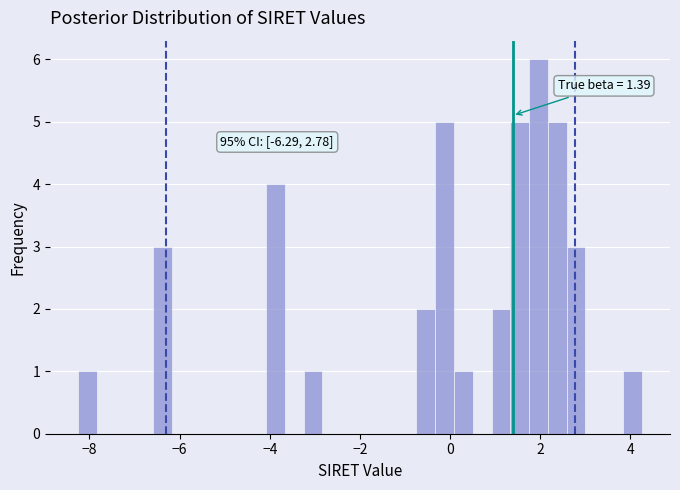

Read against the x-axis, roughly where is the centre of the tallest bar?

2.0